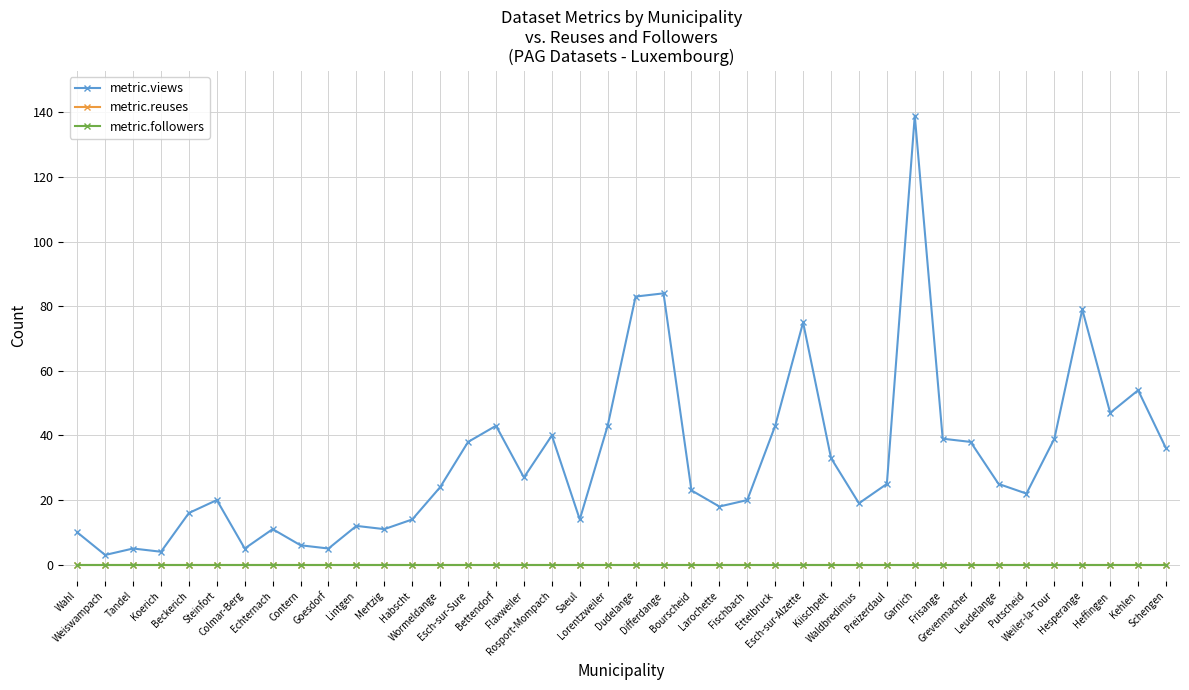

What position from the right is Dudelange?

20